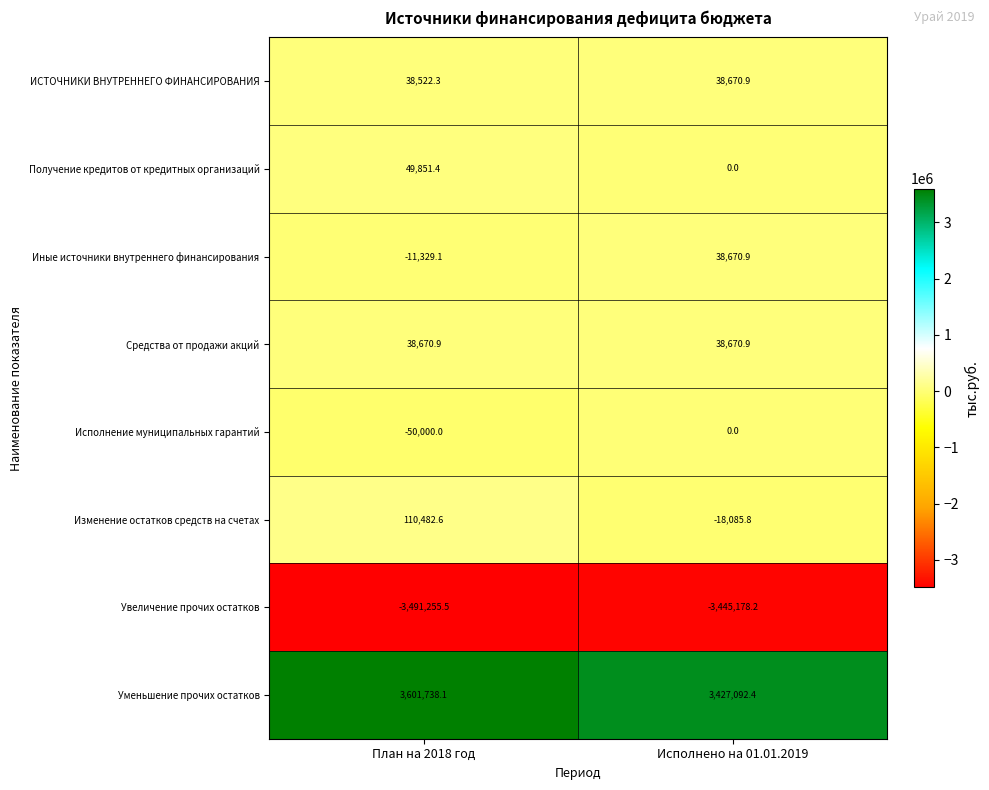

List the labels in order of Иные источники внутреннего финансирования value, smallest first.

План на 2018 год, Исполнено на 01.01.2019